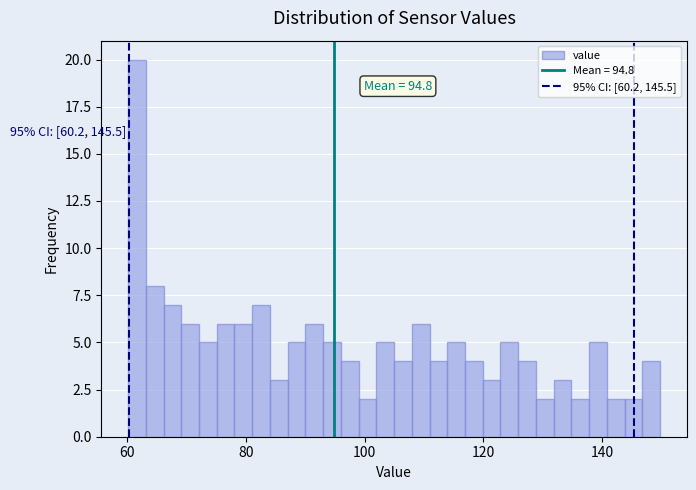

Read against the x-axis, roughly where is the centre of the tallest bar?

62